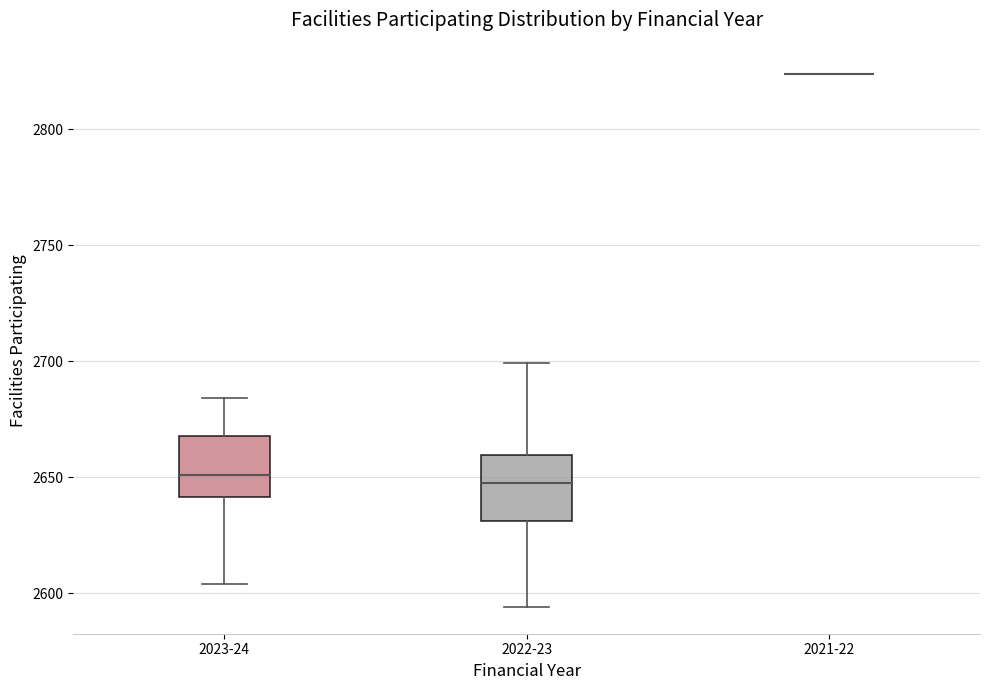

Reading left to right, transcribe this box plot: for each box, give where its median line is, the range the box spans, and where its two whiskers end, as read against the y-axis. The values are not printed on the chart, so give them approximately, as read against the axis.

2023-24: median 2650, box 2640 to 2670, whiskers 2605 to 2685
2022-23: median 2650, box 2630 to 2660, whiskers 2595 to 2700
2021-22: box collapsed to a line at 2825, whiskers 2825 to 2825